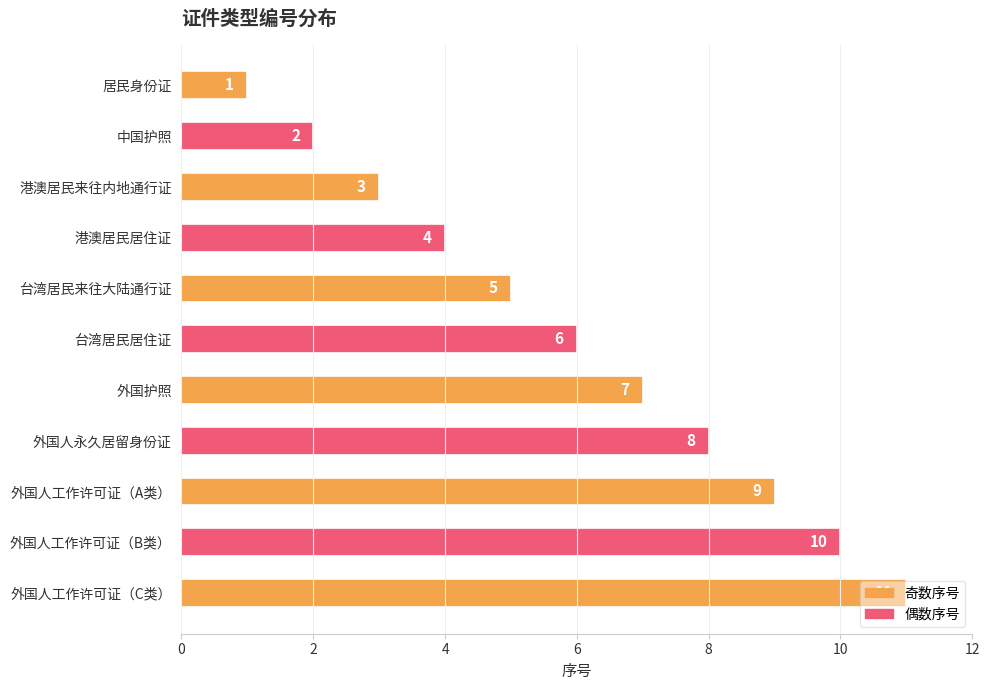

Rank the categories by value from lowest to highest.

居民身份证, 中国护照, 港澳居民来往内地通行证, 港澳居民居住证, 台湾居民来往大陆通行证, 台湾居民居住证, 外国护照, 外国人永久居留身份证, 外国人工作许可证（A类）, 外国人工作许可证（B类）, 外国人工作许可证（C类）